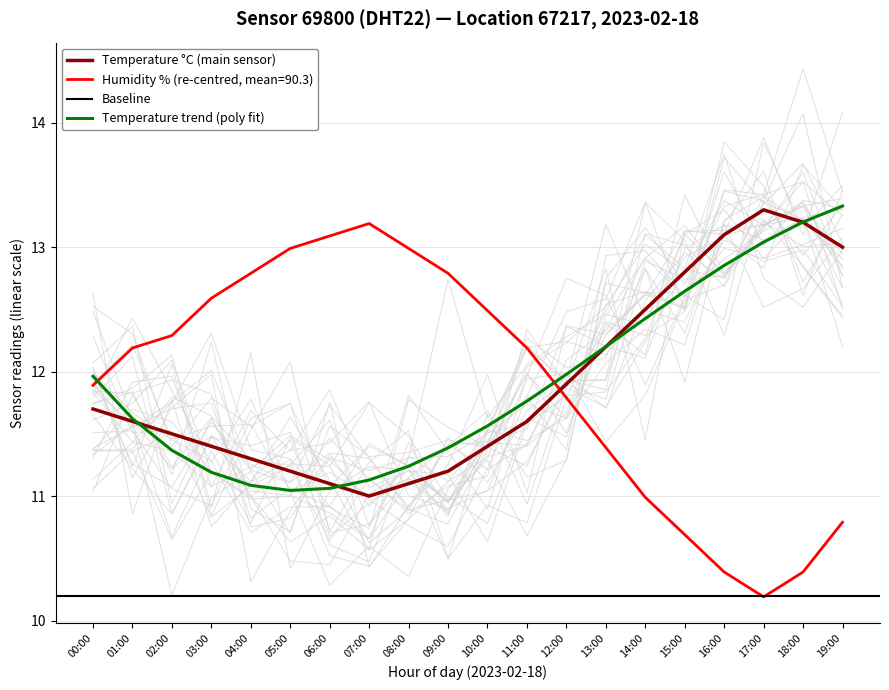

Where do humidity and temperature first cross each other?

11:00 and 12:00